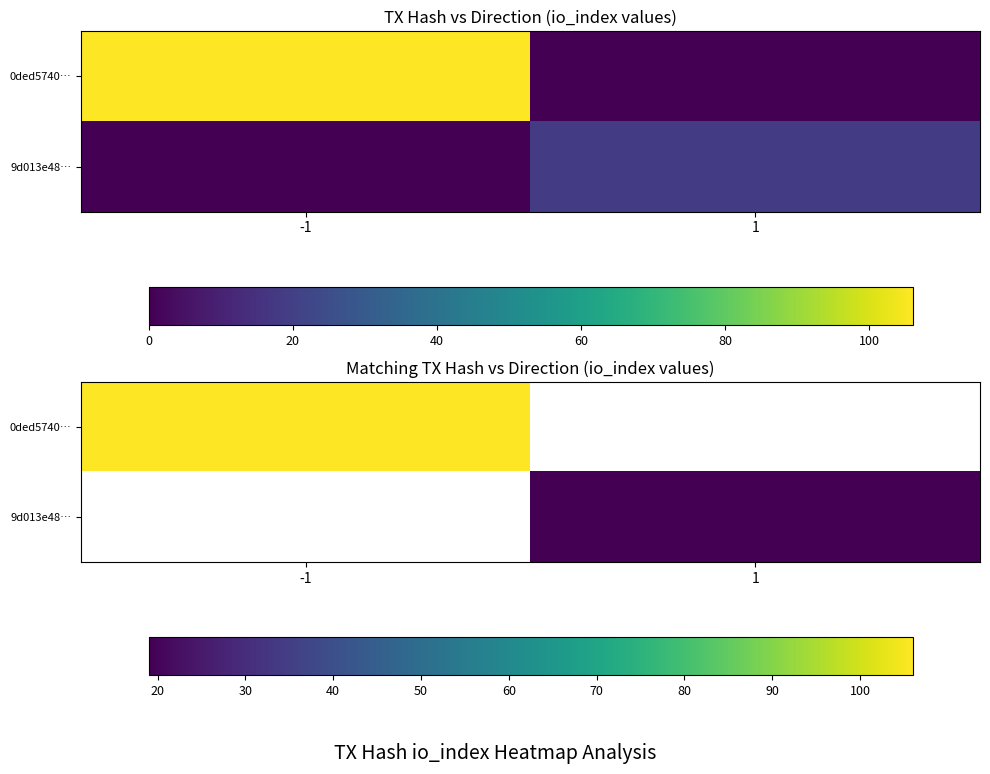

What is the minimum value for 0ded5740…?

106.0